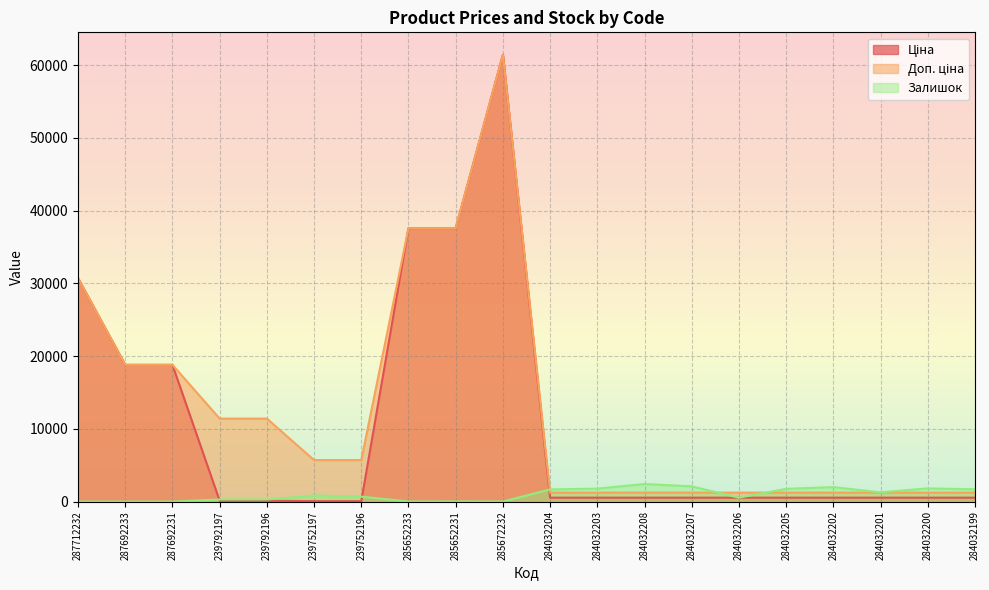

The value of Доп. ціна at 284032204 is 1235.4. True or false?

True